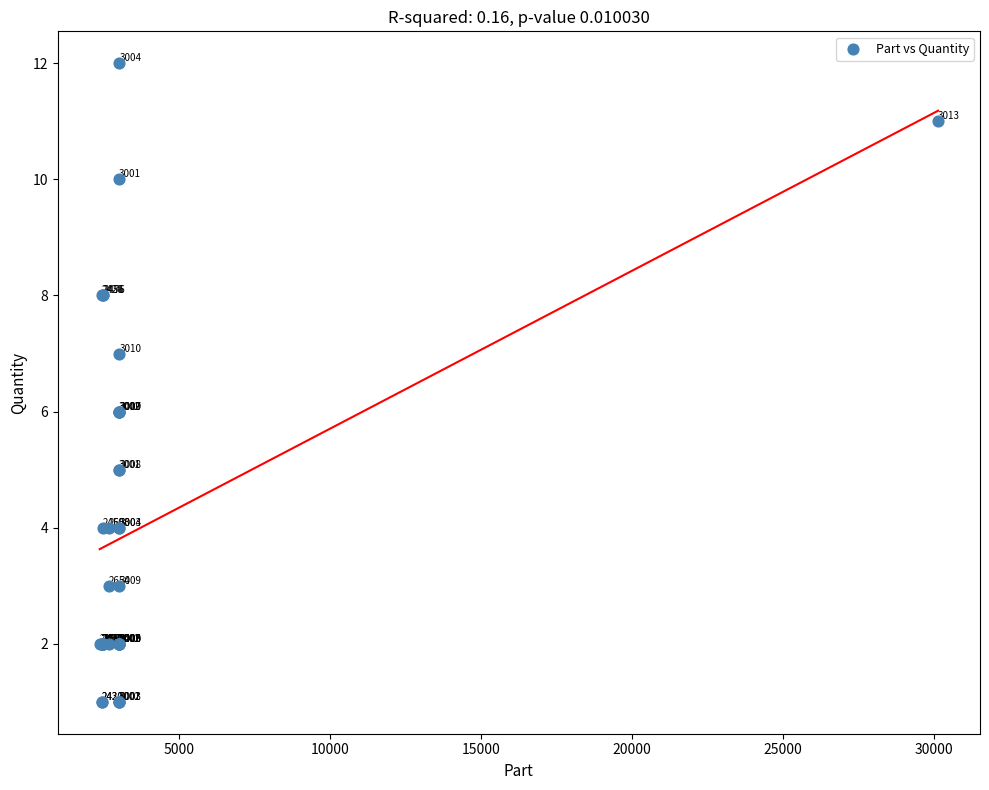

What Y value in the scatter plot is closest to 6?

6